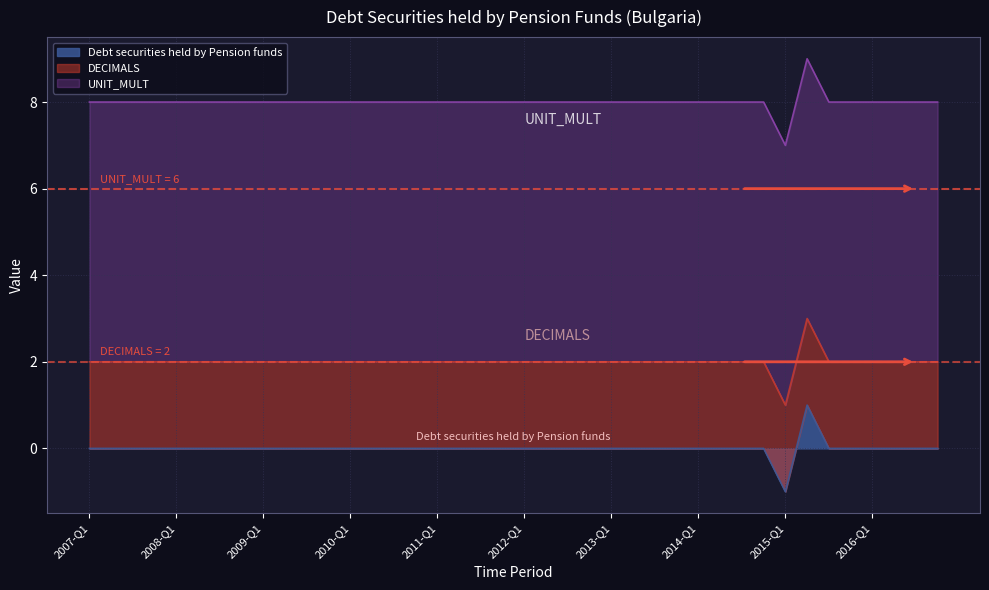

What is the label of the 20th point from the right?

2012-Q1